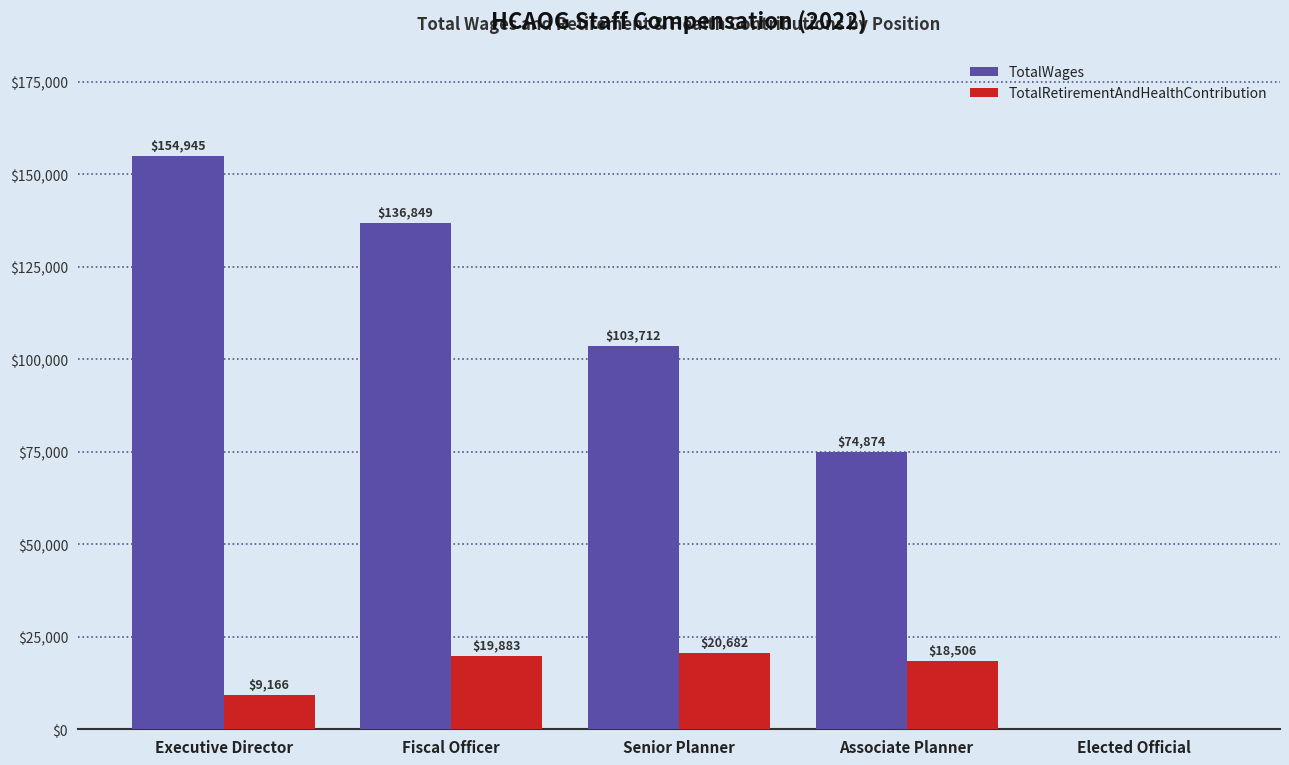

How many groups of bars are there?

5